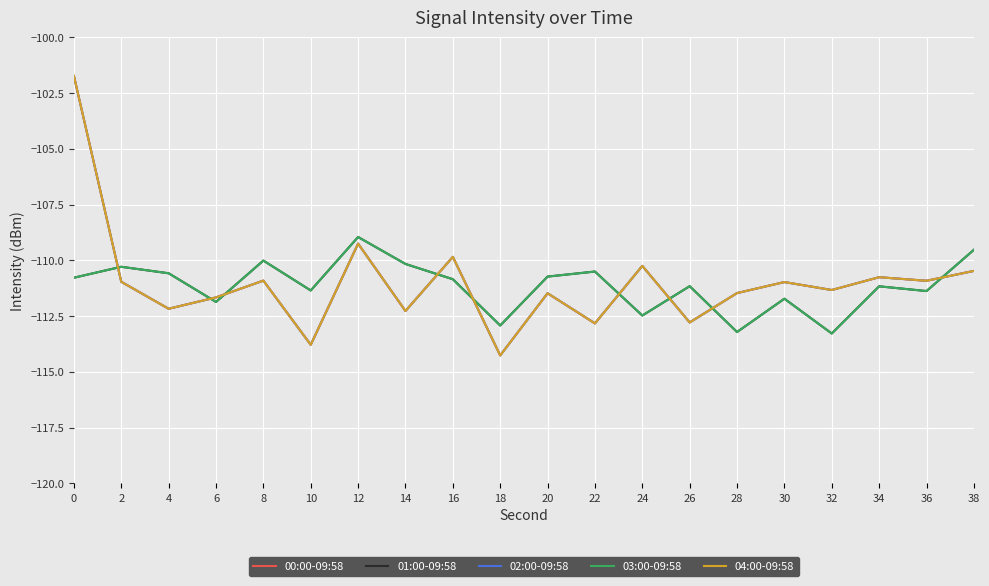

What are all the series names shown in the legend?

00:00-09:58, 01:00-09:58, 02:00-09:58, 03:00-09:58, 04:00-09:58